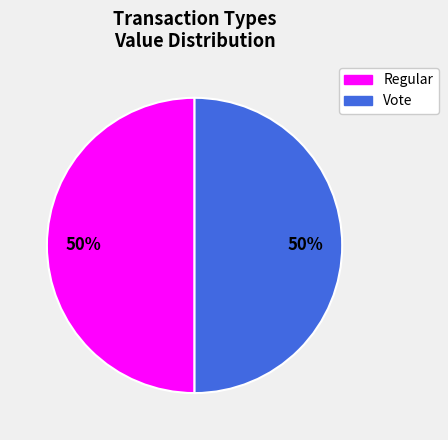

Combined, do Regular and Vote account for over 50%?

Yes